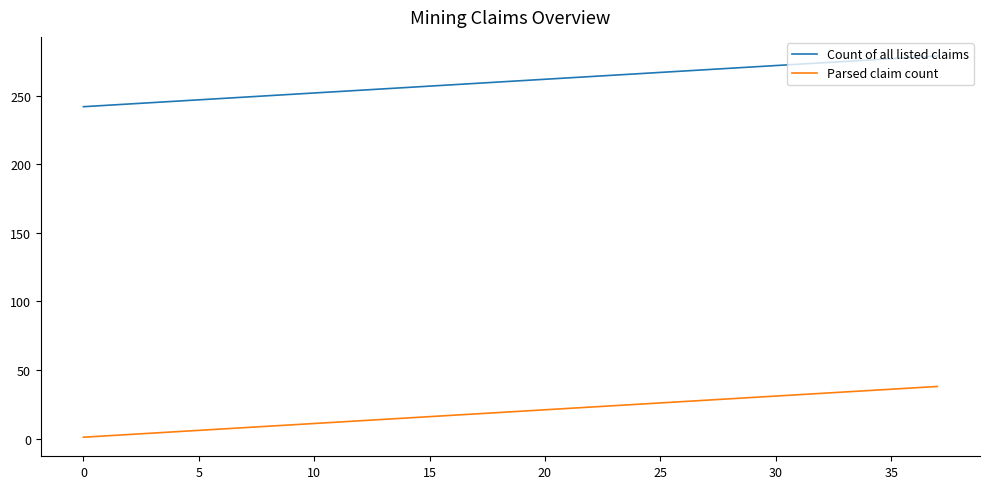

List the series in order of their peak value, highest first.

Count of all listed claims, Parsed claim count